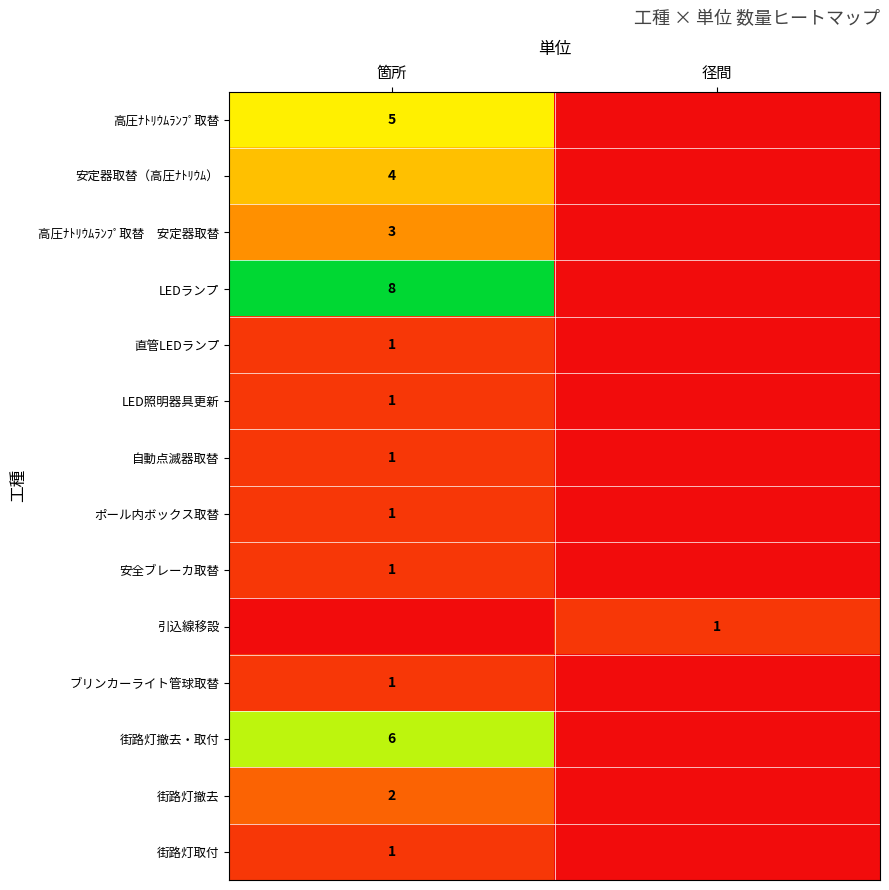

Is the value of 街路灯撤去・取付 at 箇所 greater than the value of LEDランプ at 箇所?

No